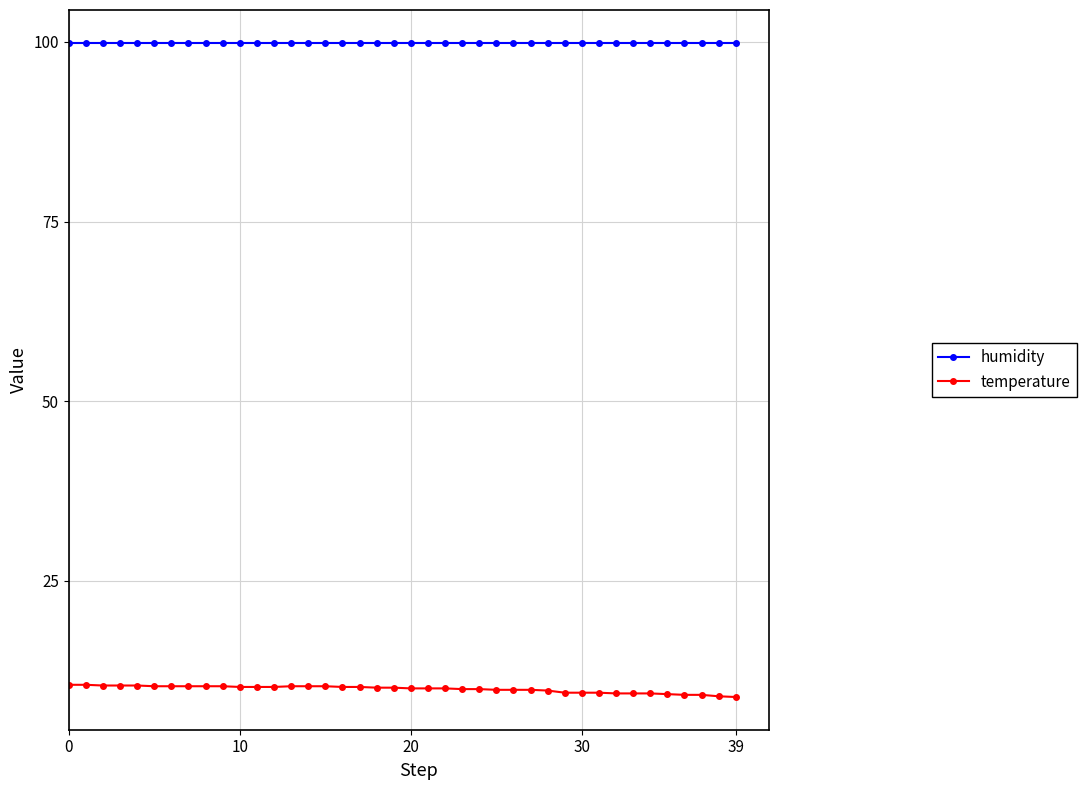

What is the lowest value of the humidity series?

99.9